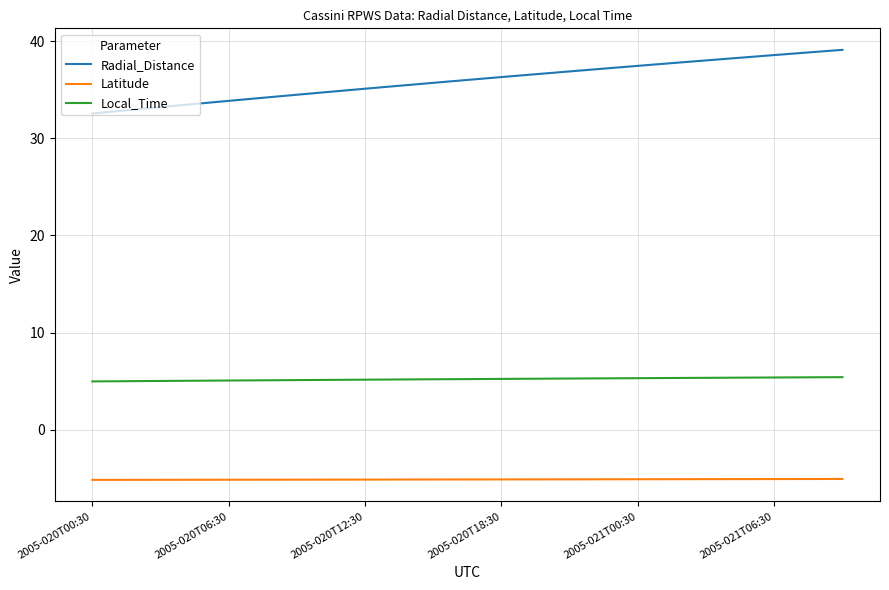

Which series has the largest total across all categories?

Radial_Distance